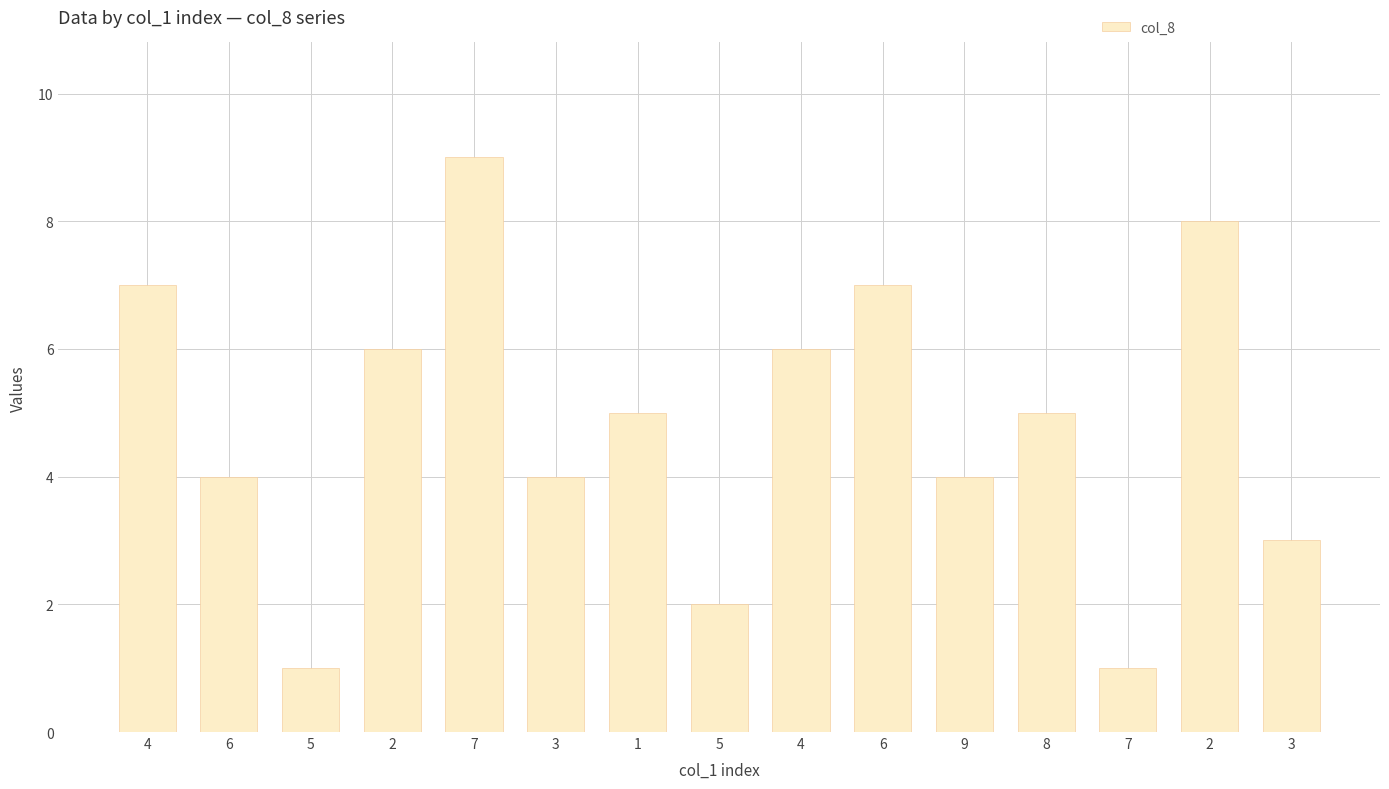

The chart shows a value of 1 at 2. True or false?

False